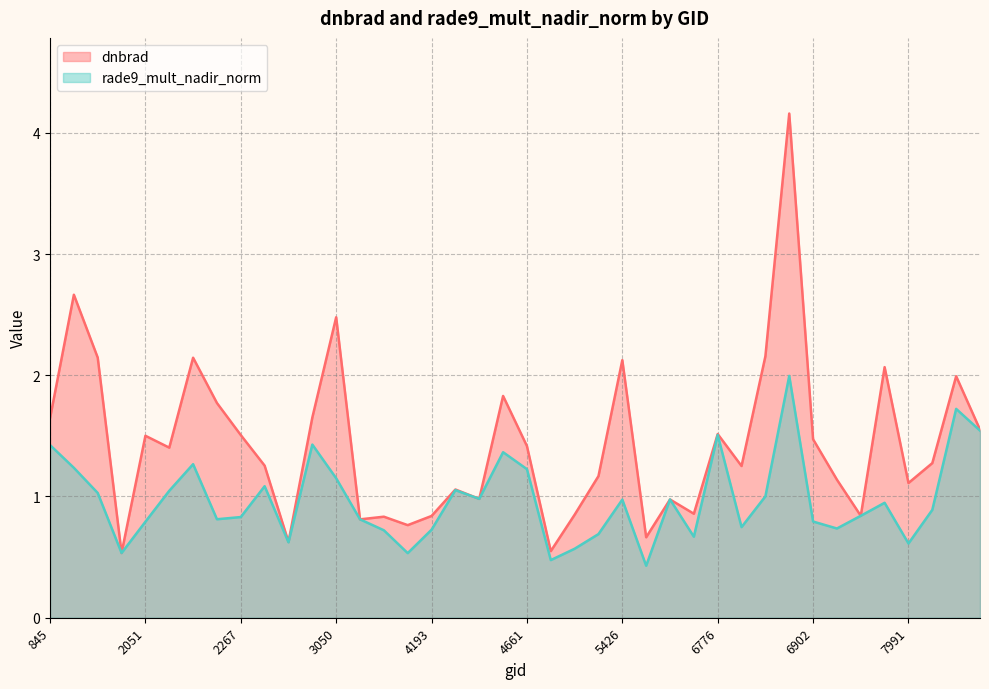

At which category does the chart reach its minimum across all series?

5723